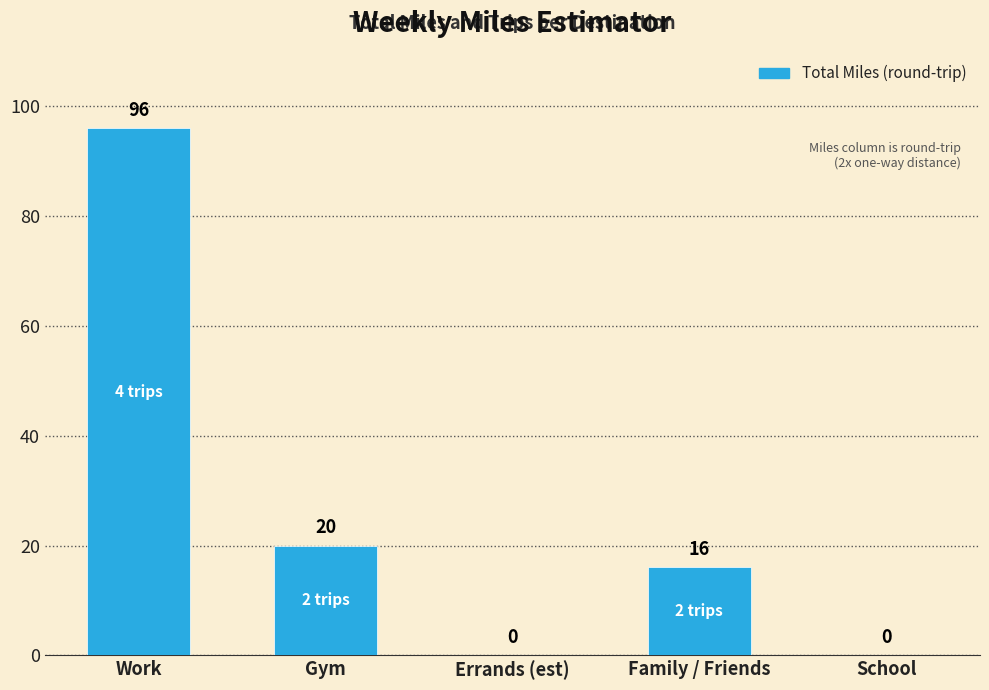

The value at Work is 21. True or false?

False